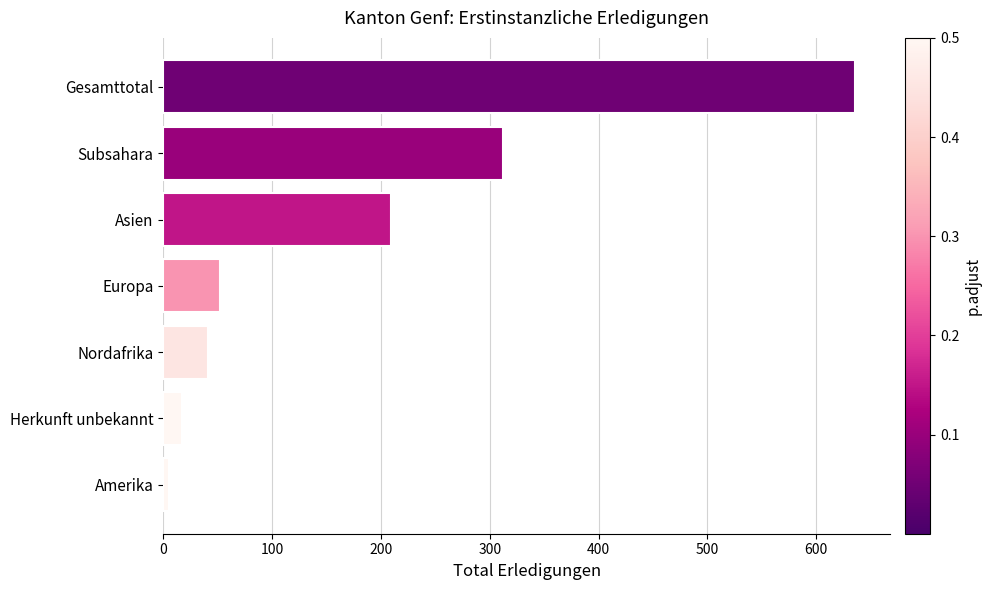

At which label is the value closest to 320?

Subsahara